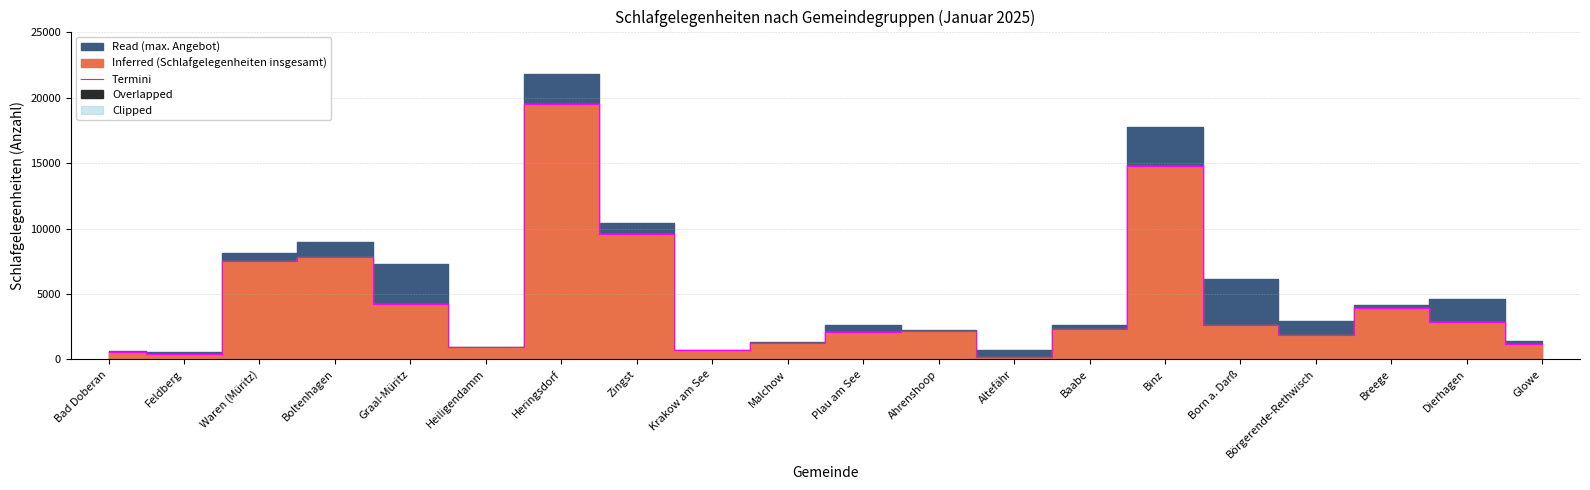

What is the change in value from Baabe to Glowe?

-1132